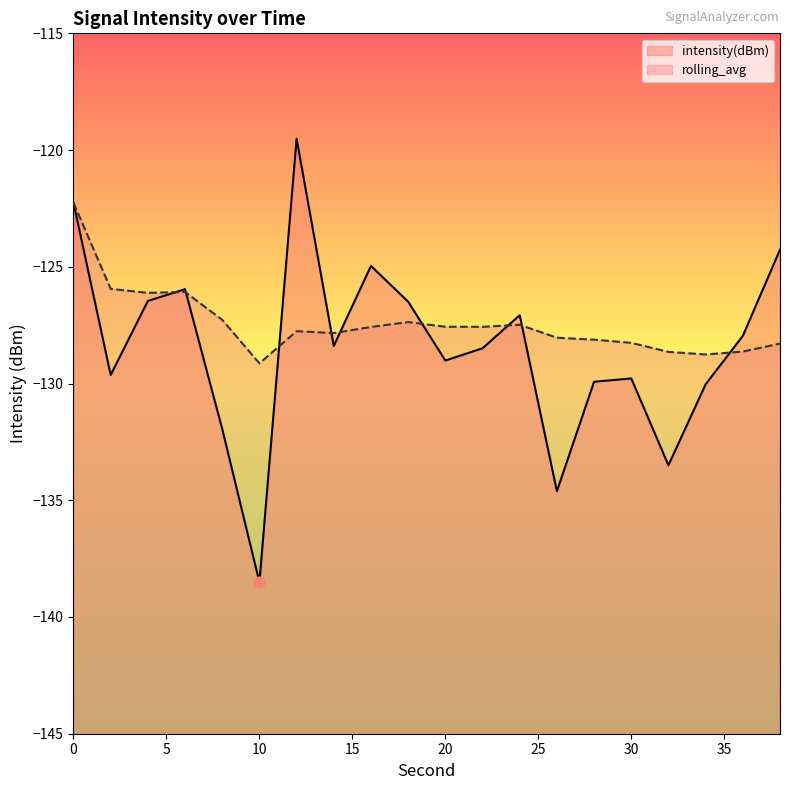

Which series reaches the maximum Y coordinate?

intensity(dBm)